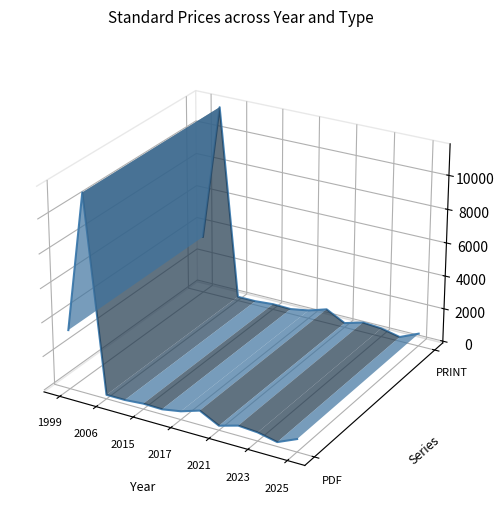

The value of Price (PDF) at 10 is -0.0. True or false?

False